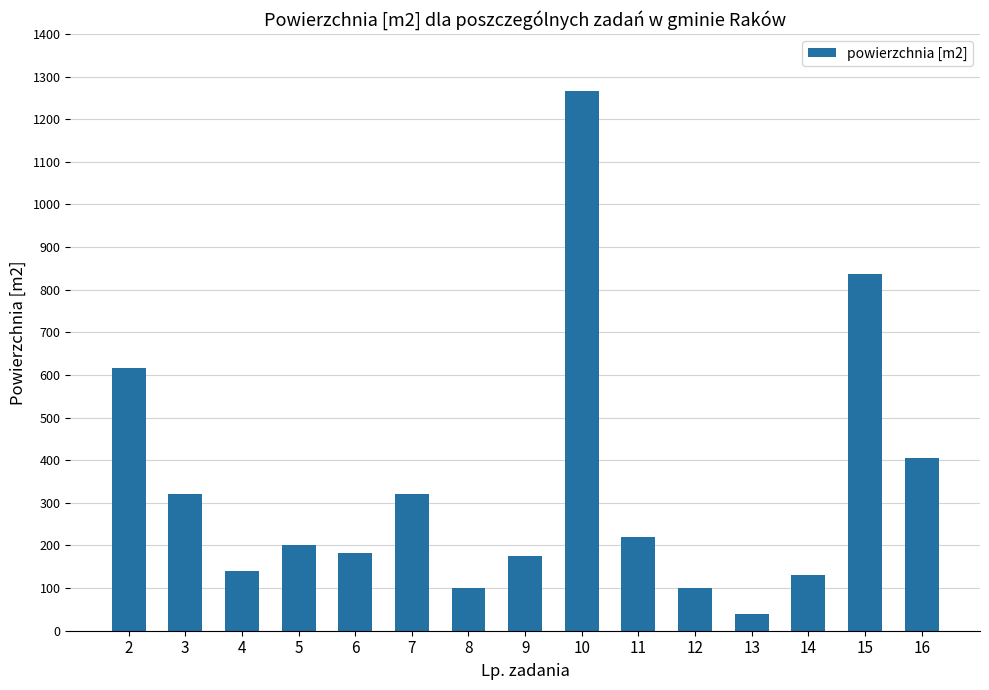

Reading left to right, what are all the values shown in this chart?

617	320	140	200	182	320	100	175	1266	219	100	40	130	836	405